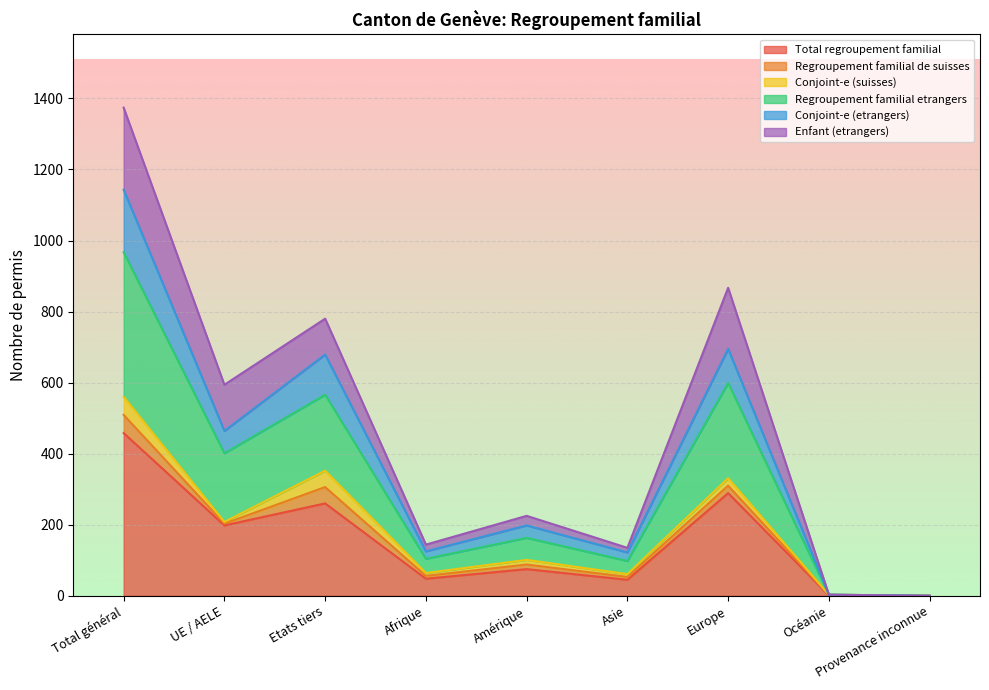

Which category has the highest value in the Regroupement familial etrangers series?

Total général